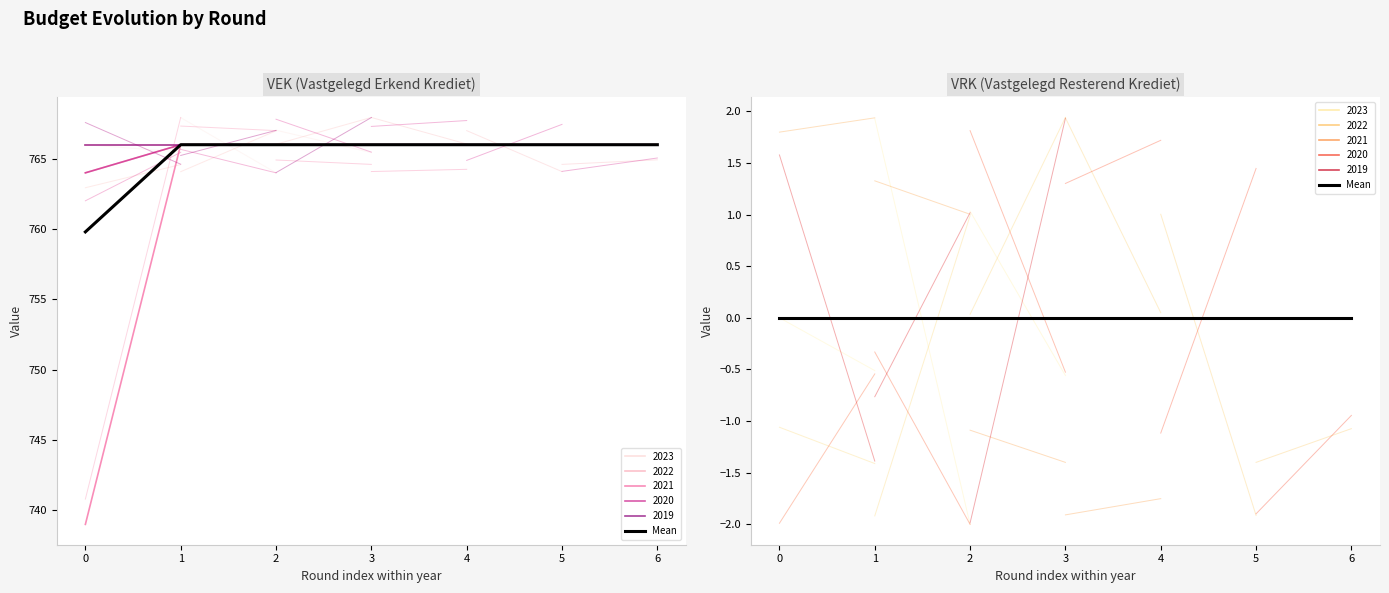

Is this an area chart (filled region under the line)?

No